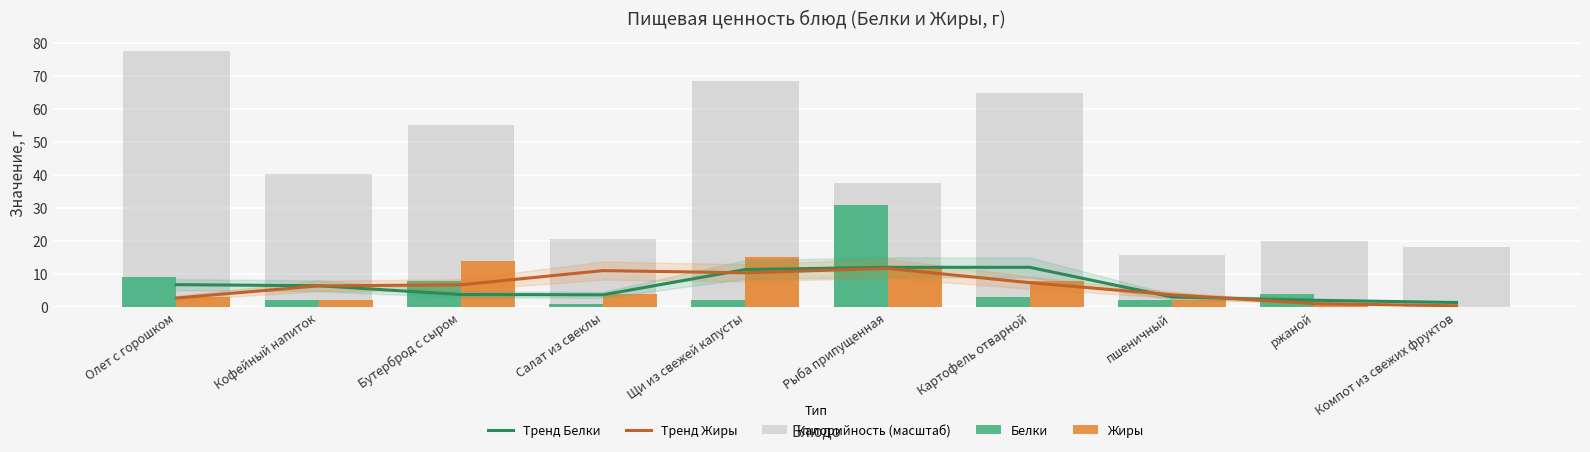

Are the bars grouped side by side (vs. stacked)?

Yes